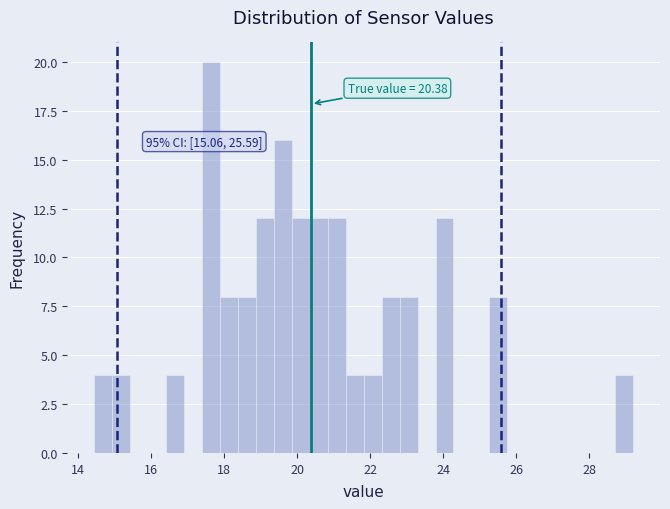

Around what value on the x-axis is the tallest bar? Give the approximate position of its centre, as read against the axis.

17.6